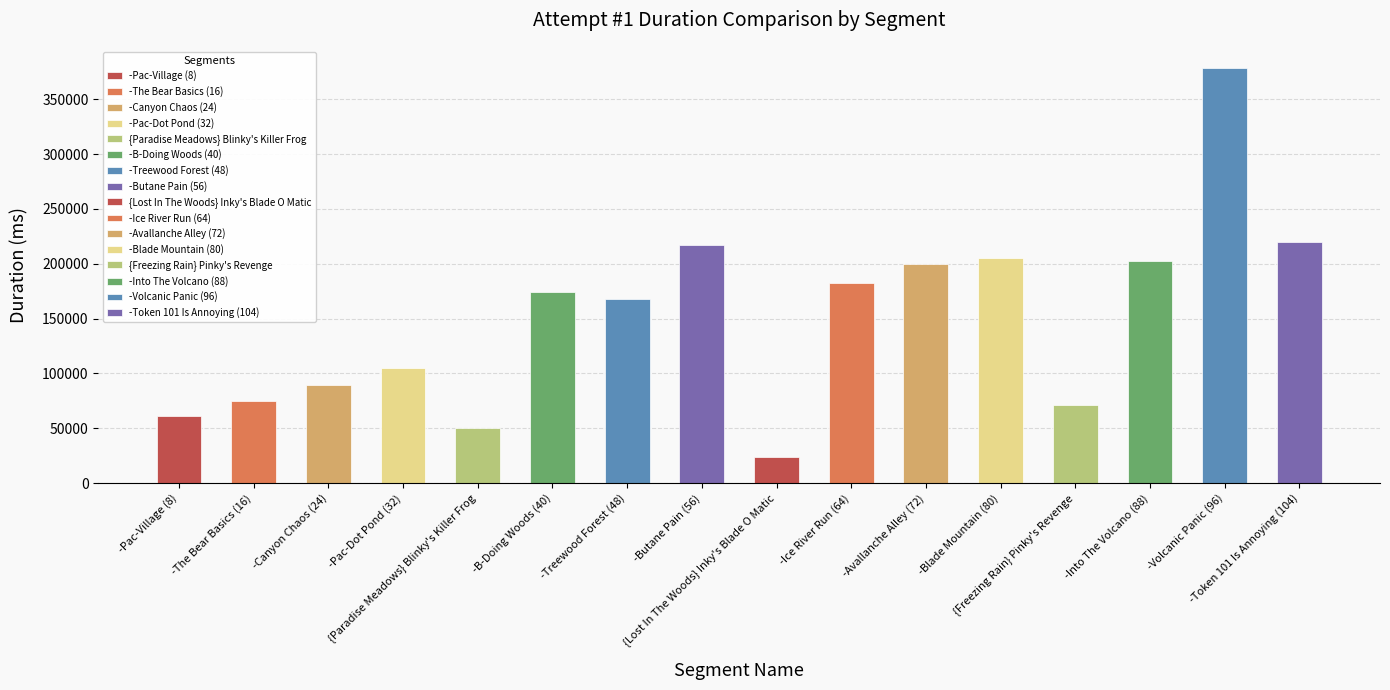

What is the label of the 16th bar from the left?

-Token 101 Is Annoying (104)